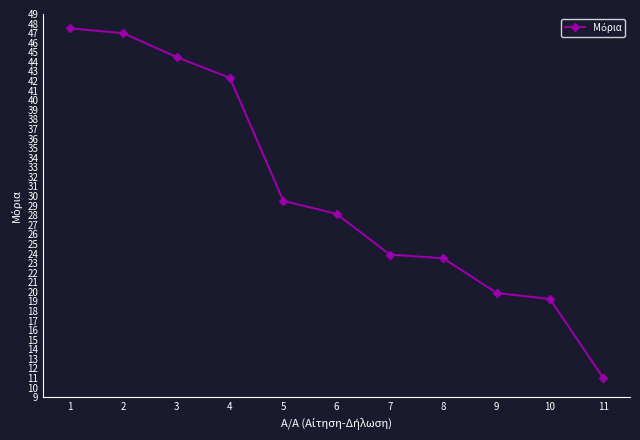

True or false: there are more than 2 points higher than both neighbors.

False